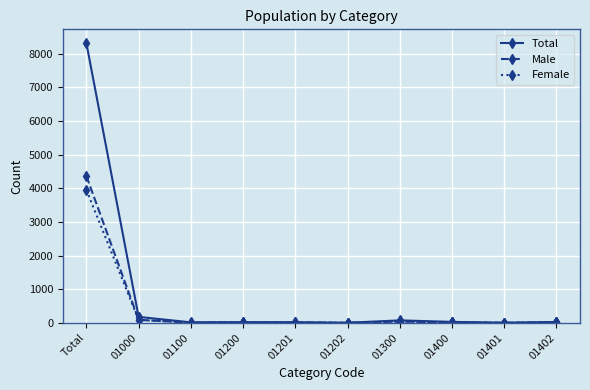

Is it true that Total equals 28 at 01400?

True